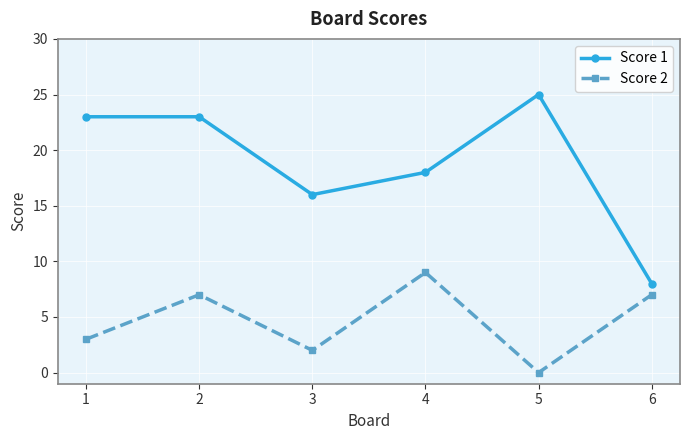

Does the chart display data point markers on the line(s)?

Yes